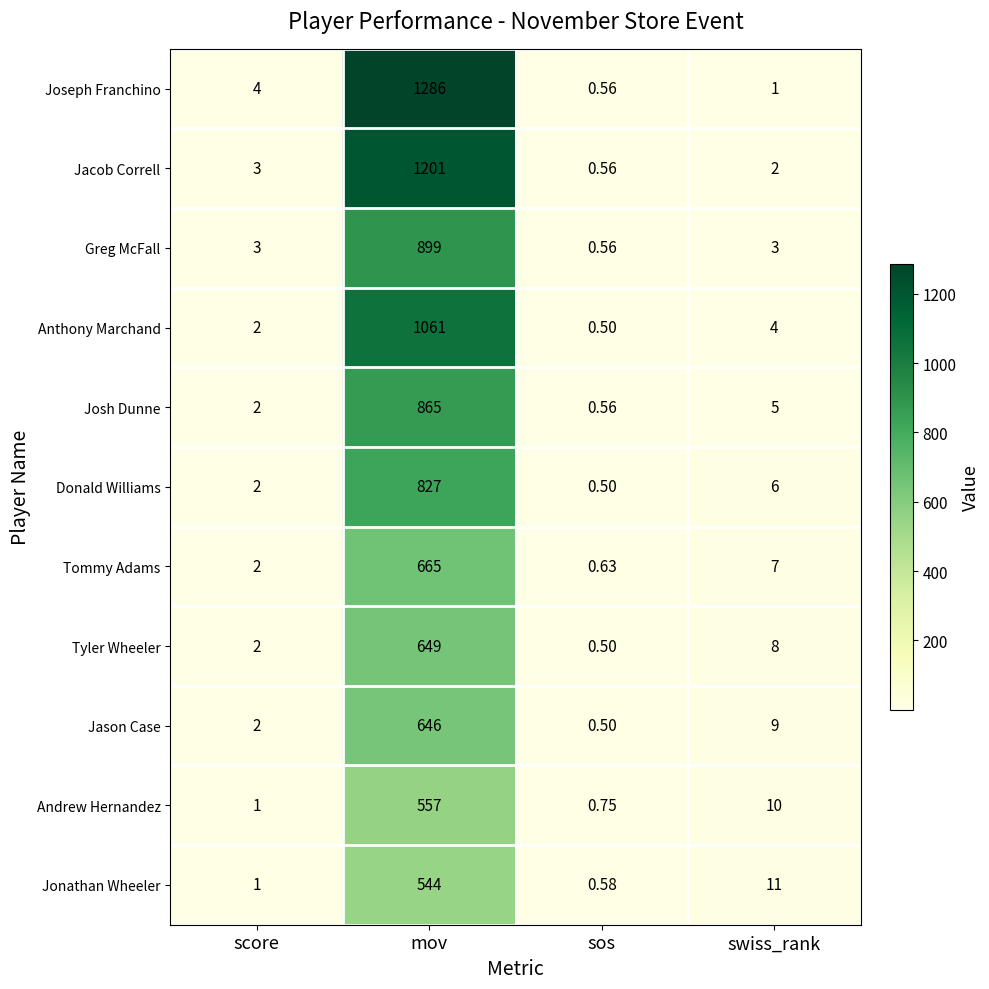

At which category does the chart reach its peak across all series?

mov